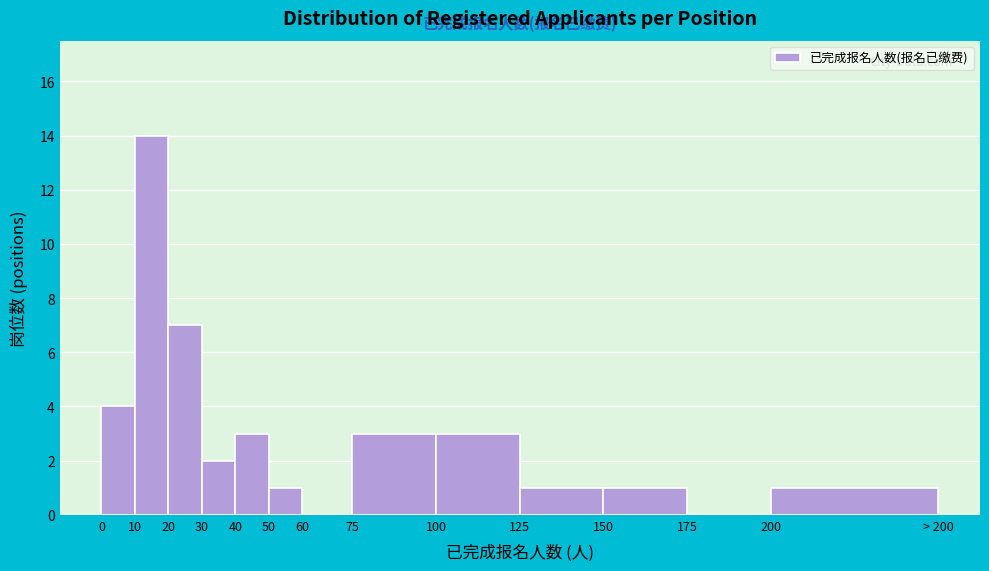

Reading left to right, list all the values displayed in this chart.

0=4	10=14	20=7	30=2	40=3	50=1	60=0	75=3	100=3	125=1	150=1	175=0	200=1